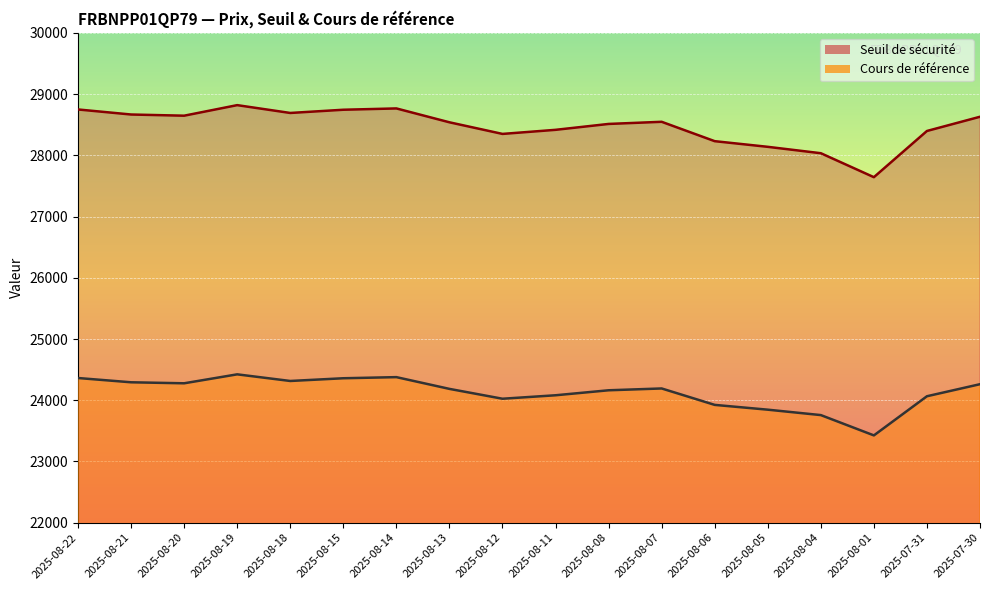

True or false: Cours de référence has more than 2 points higher than both neighbors.

True